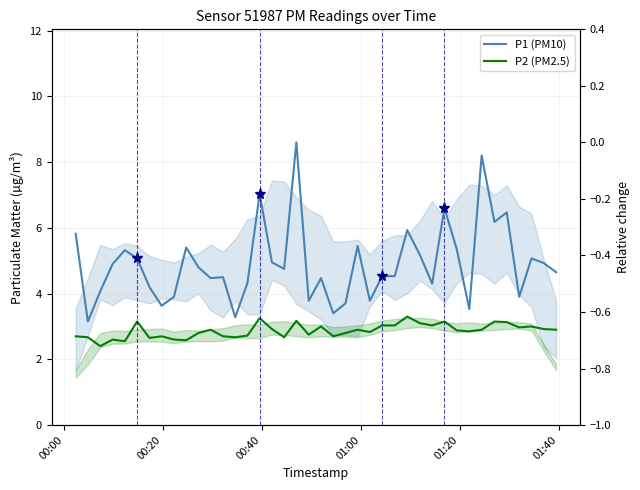

True or false: P1 (PM10) and P2 (PM2.5) cross at least once.

False